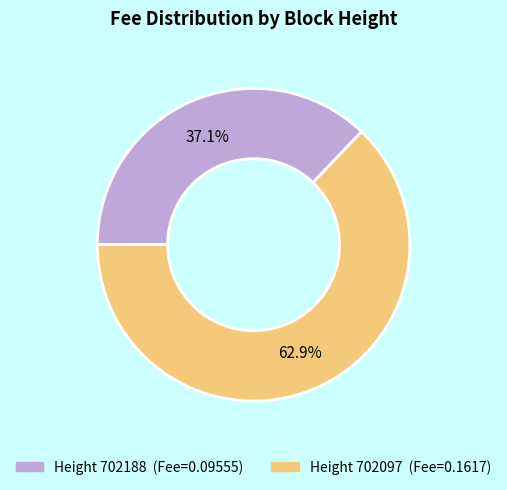

Does any single category account for the majority?

Yes